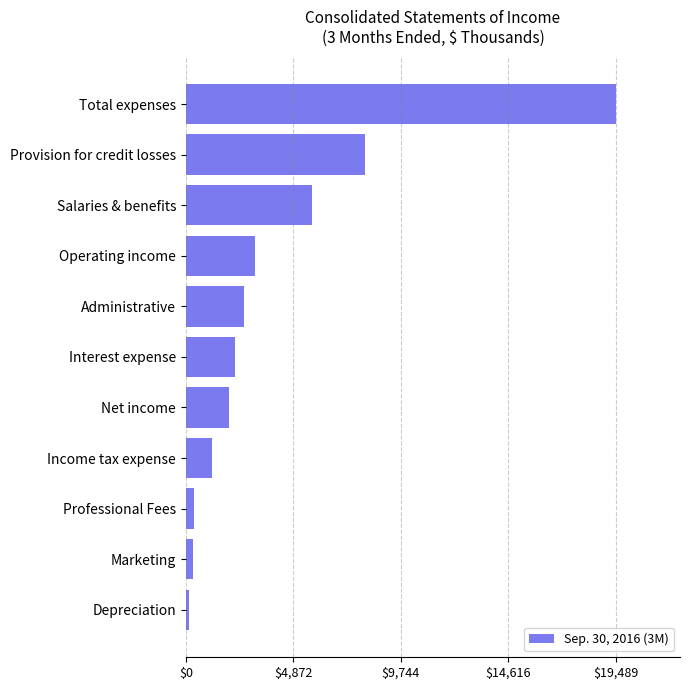

What is the minimum value shown in the chart?

140